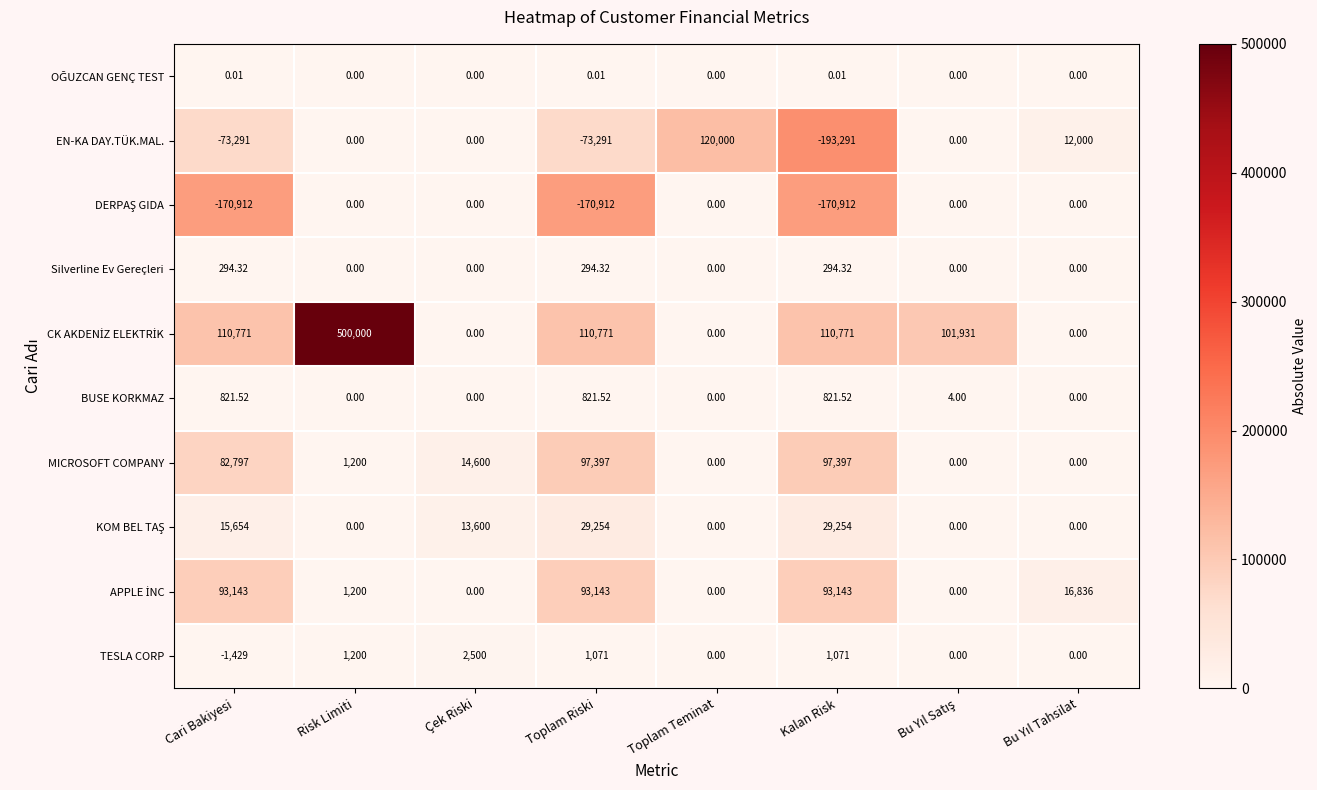

At which category does the chart reach its peak across all series?

Risk Limiti